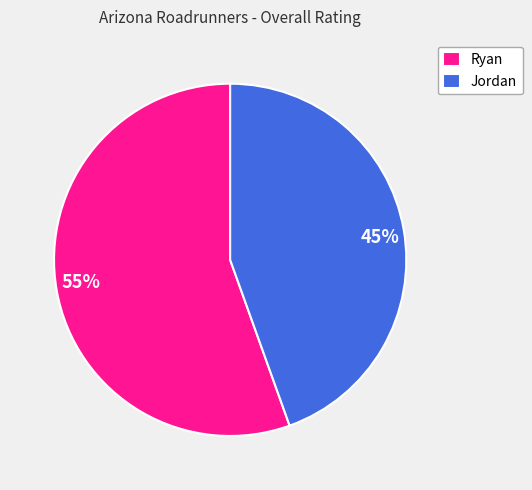

Does any single category account for the majority?

Yes